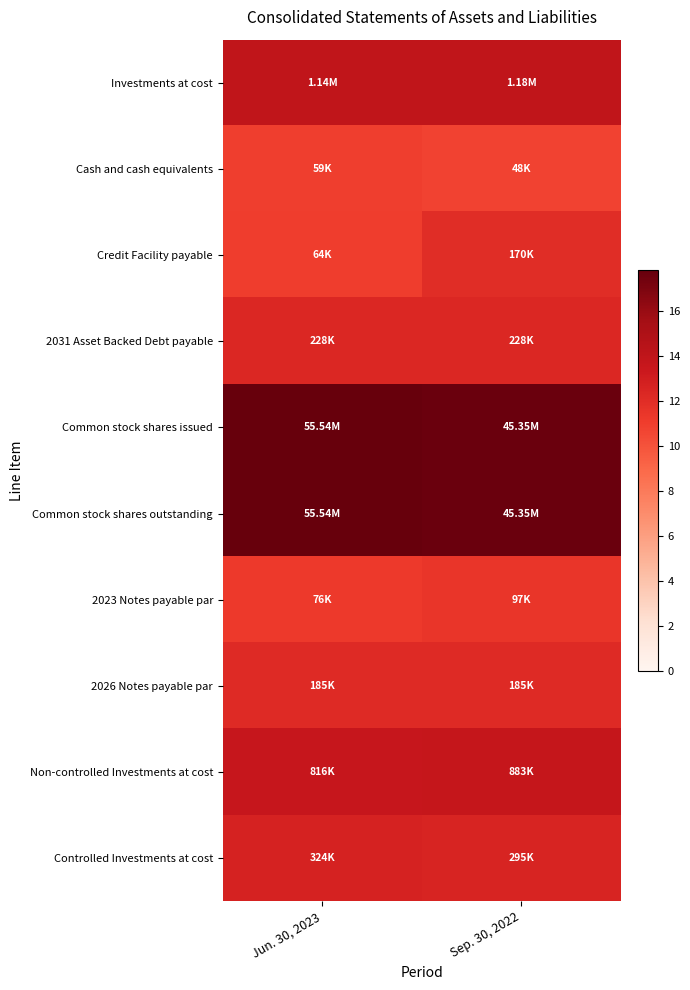

How many distinct data groups are displayed?

10